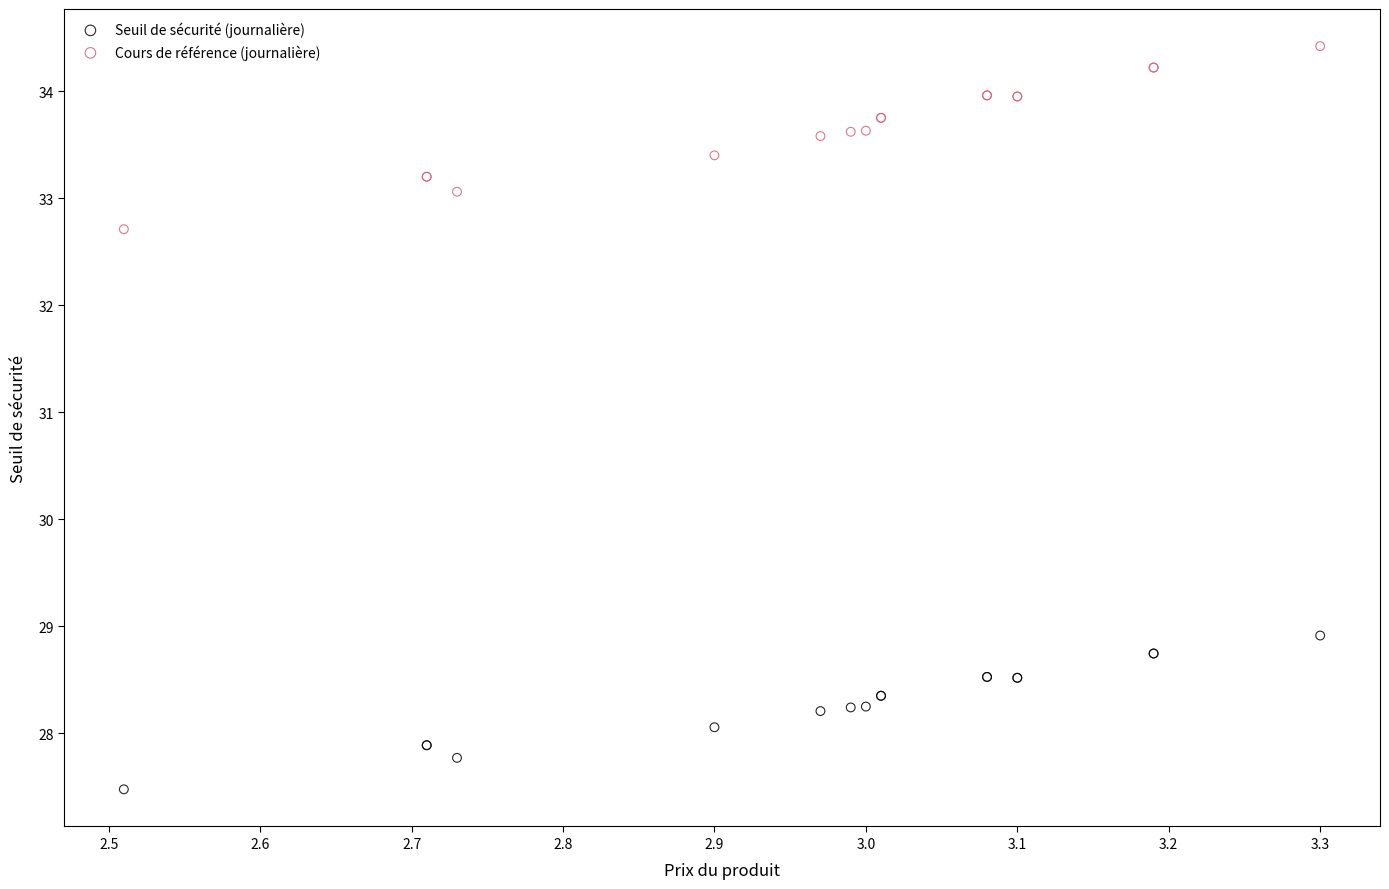

Which series contains the lowest Y value?

Seuil de sécurité (journalière)